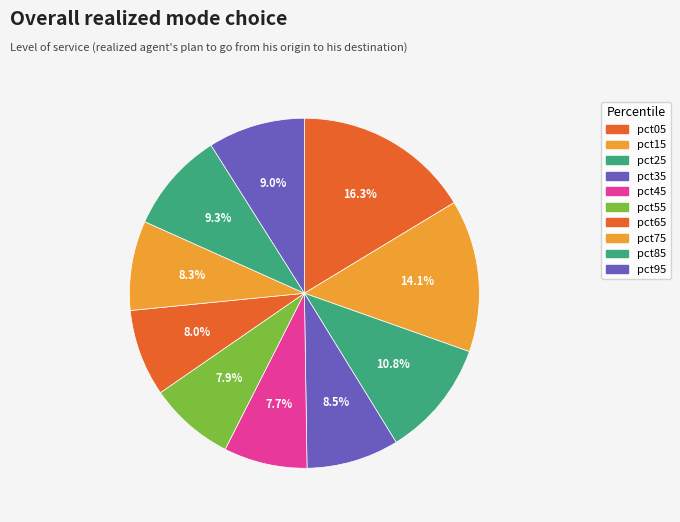

Is there a majority slice in this chart?

No